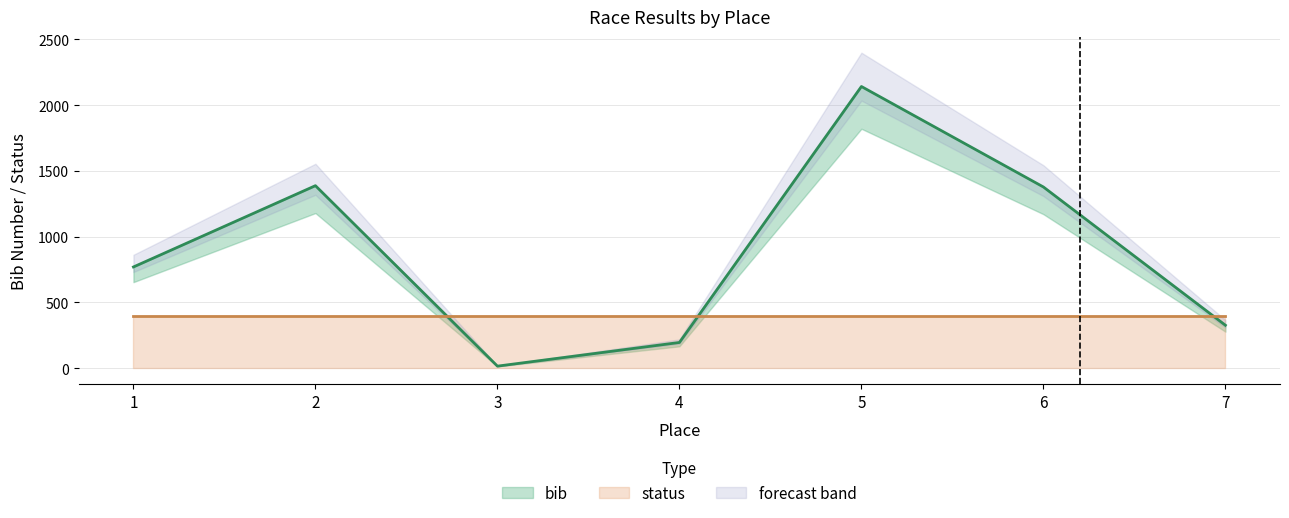

What is the maximum value shown in the chart?

2142